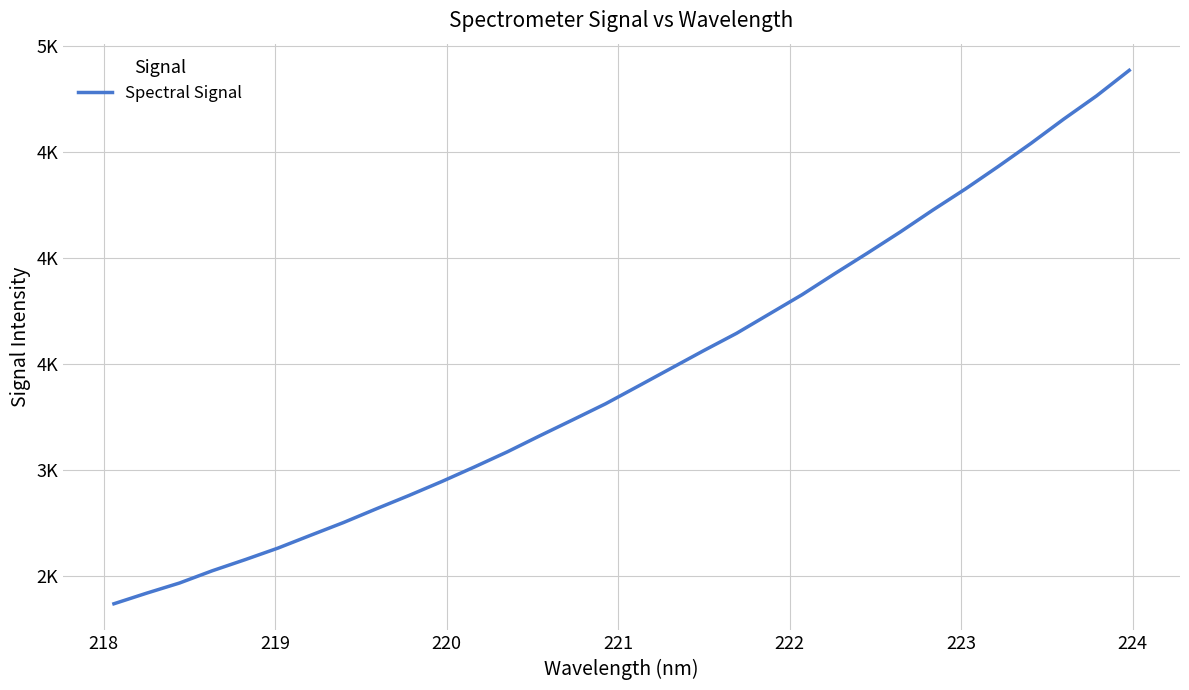

True or false: there are more than 2 points higher than both neighbors.

False